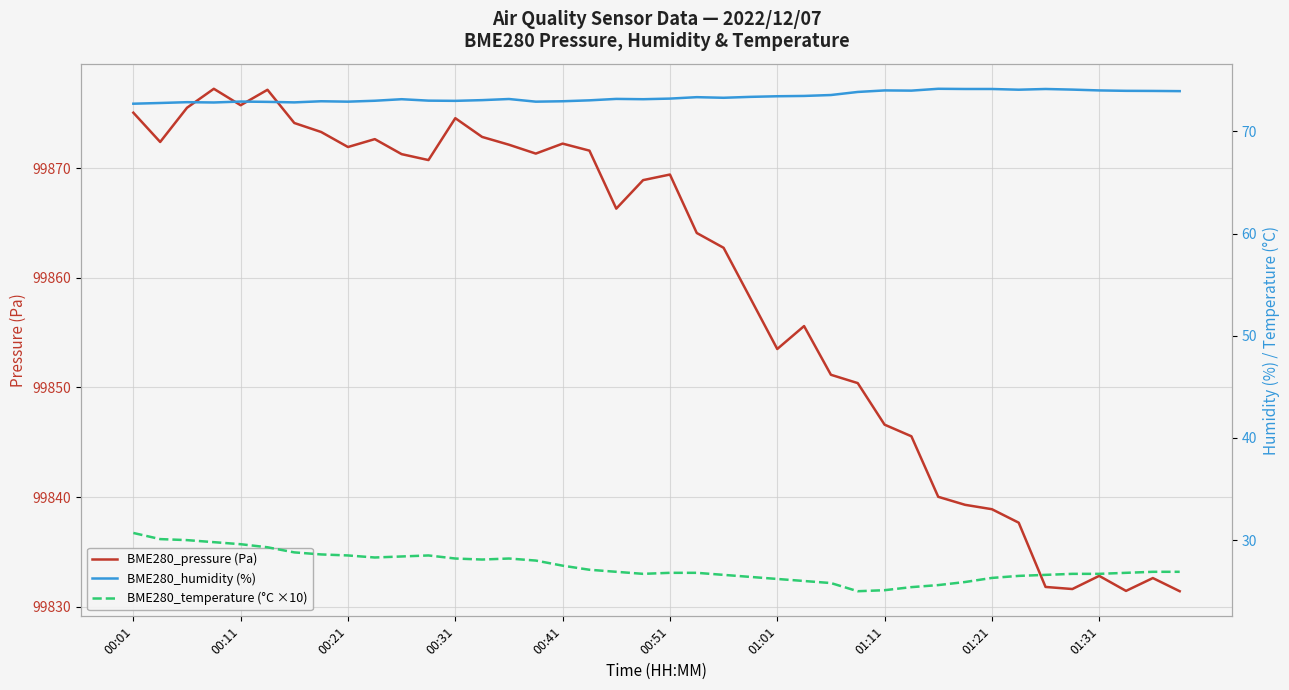

What is the minimum value for BME280_pressure (Pa)?

99831.4